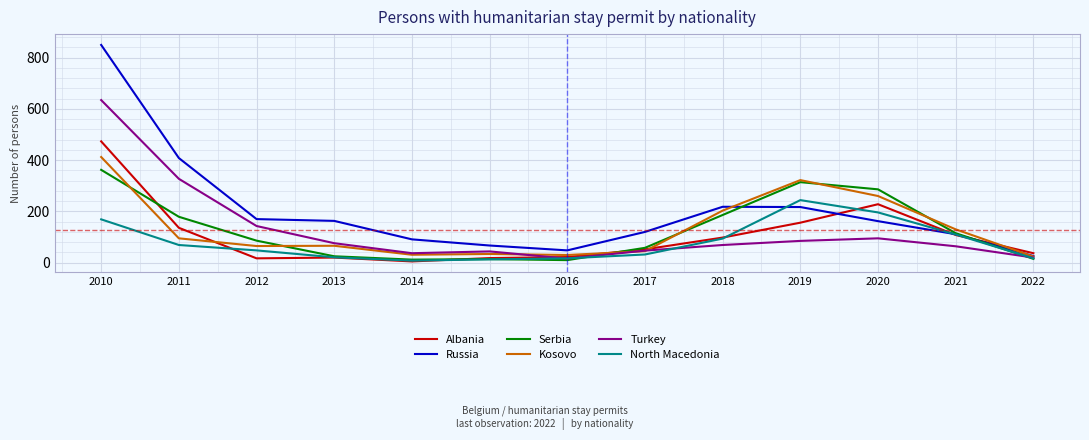

How many lines are shown in the chart?

6